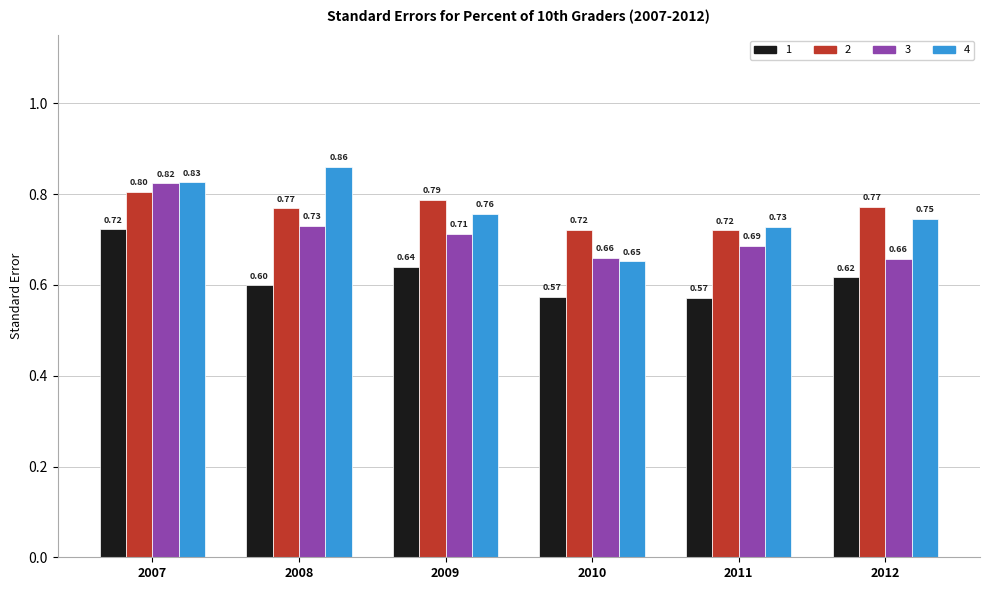

What is the spread (max minus min) of values at 2008?

0.3